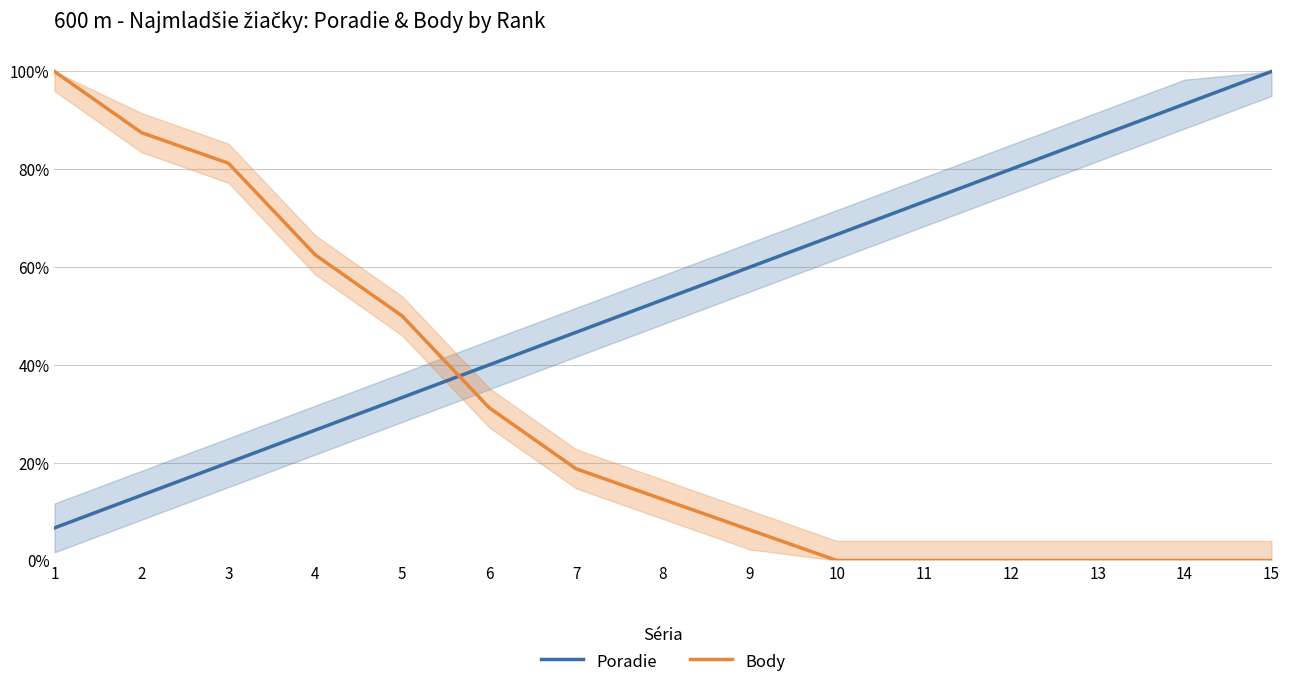

What are all the series names shown in the legend?

Poradie, Body